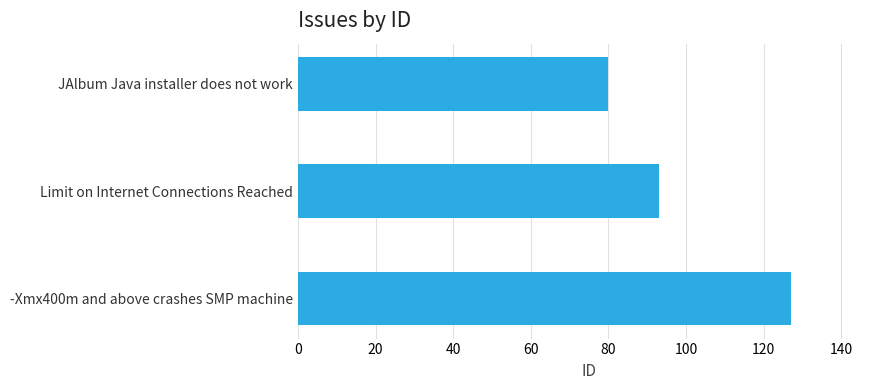

What is the greatest value displayed?

127